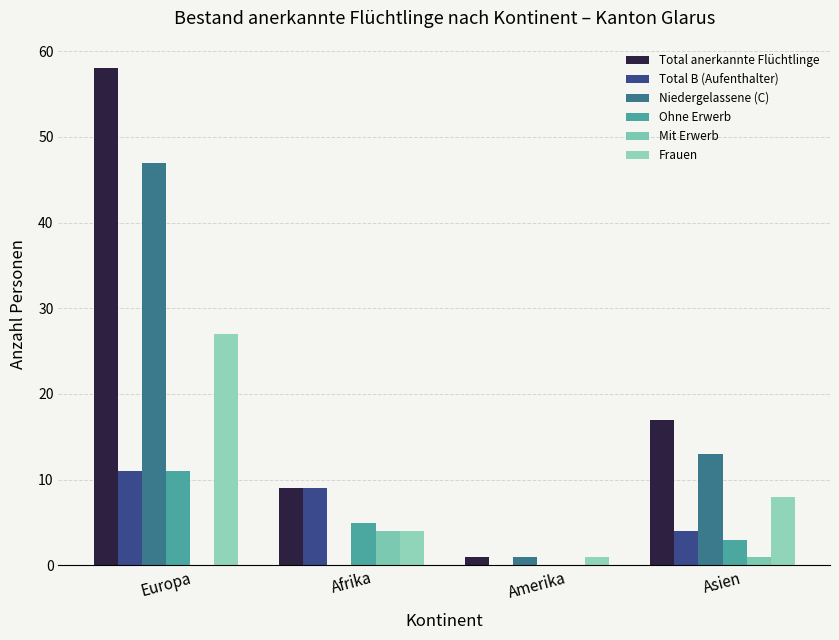

Between Asien and Europa, which is larger?

Europa